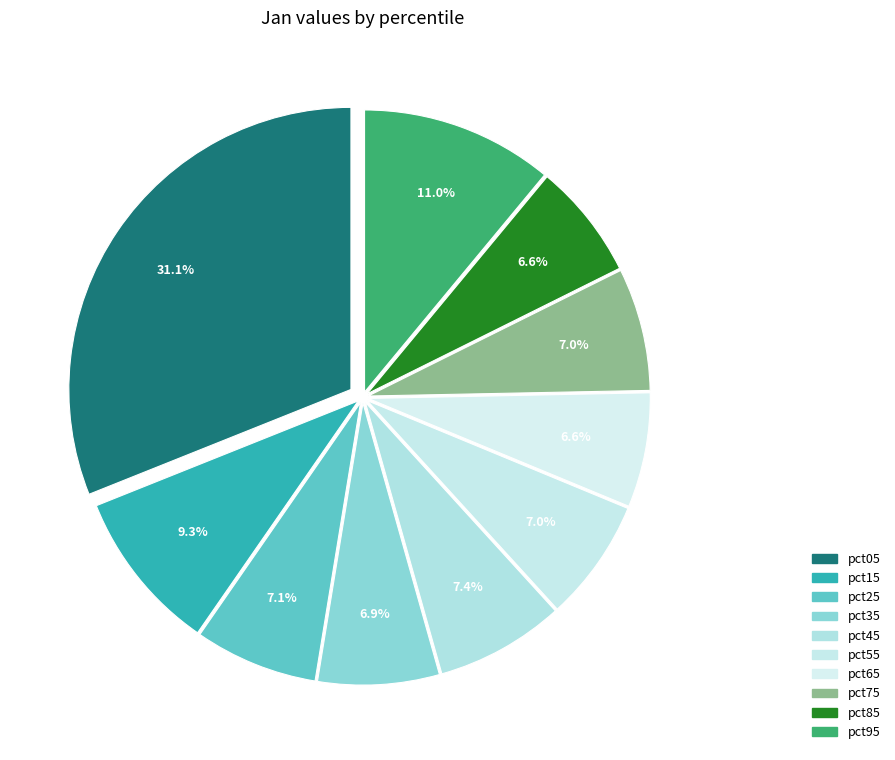

To the nearest percent, what portion does pct15 represent?

9%